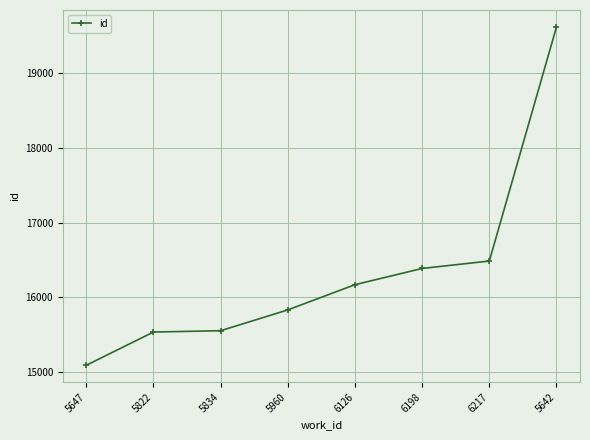

What value does the data have at 5642, to the nearest 10?

19620